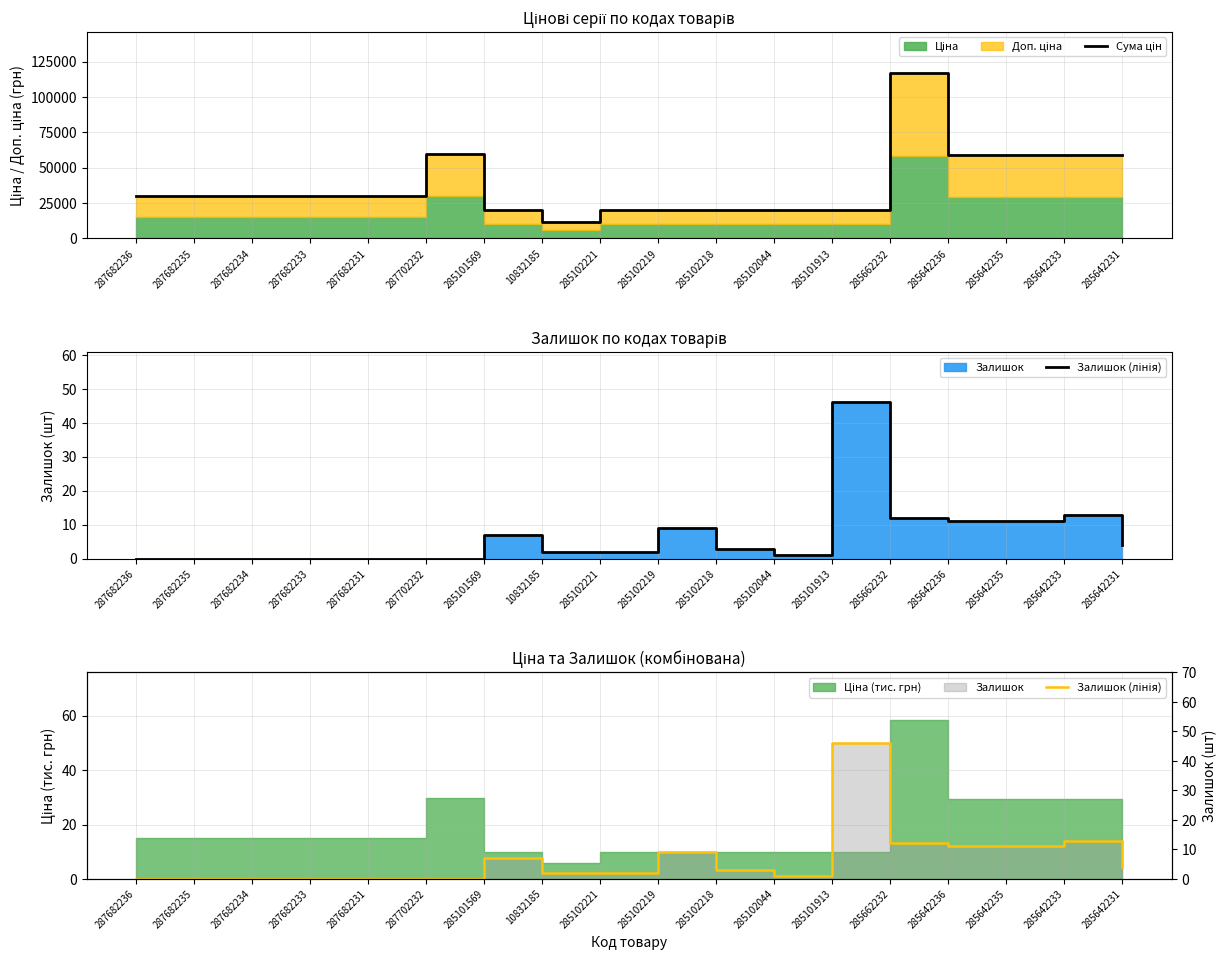

At how many categories does at least one series exceed 8485?

18